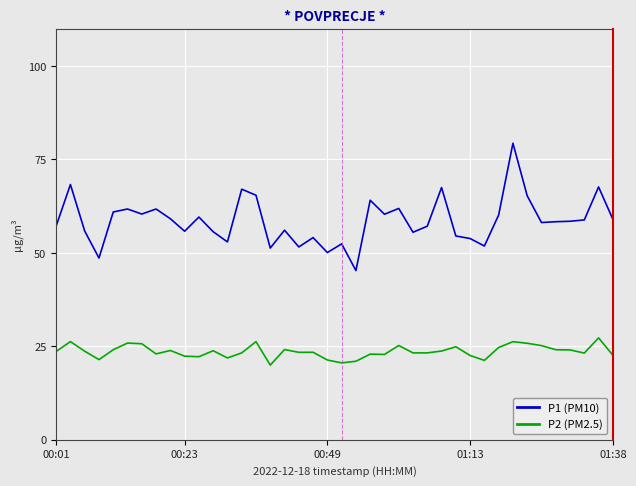

Which series has the largest range (max minus min)?

P1 (PM10)